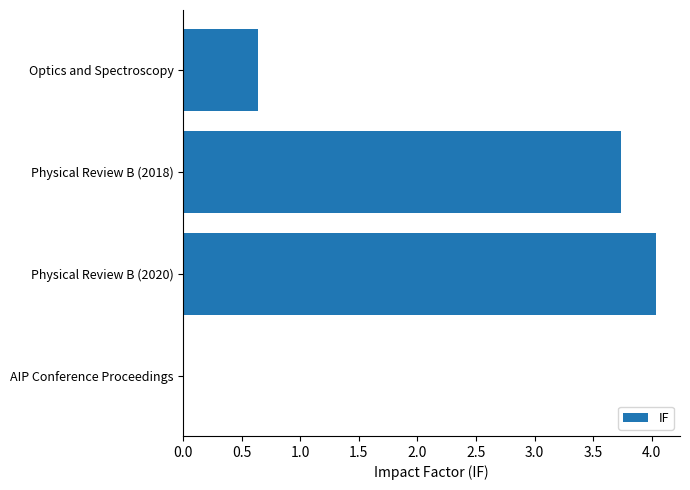

What is the approximate value at Physical Review B (2018)?

3.7